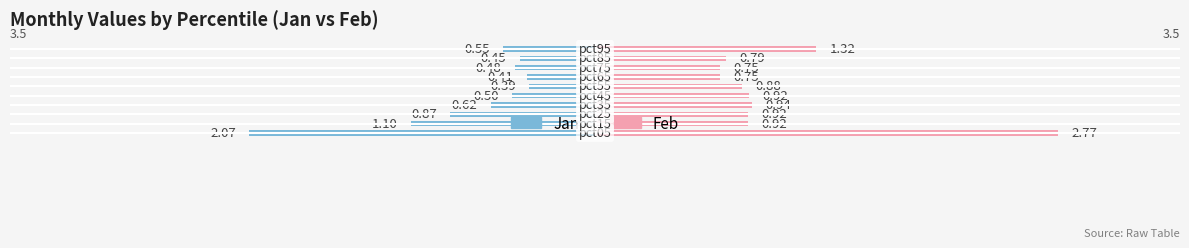

What is the difference between the maximum and minimum values in the Feb series?

2.0